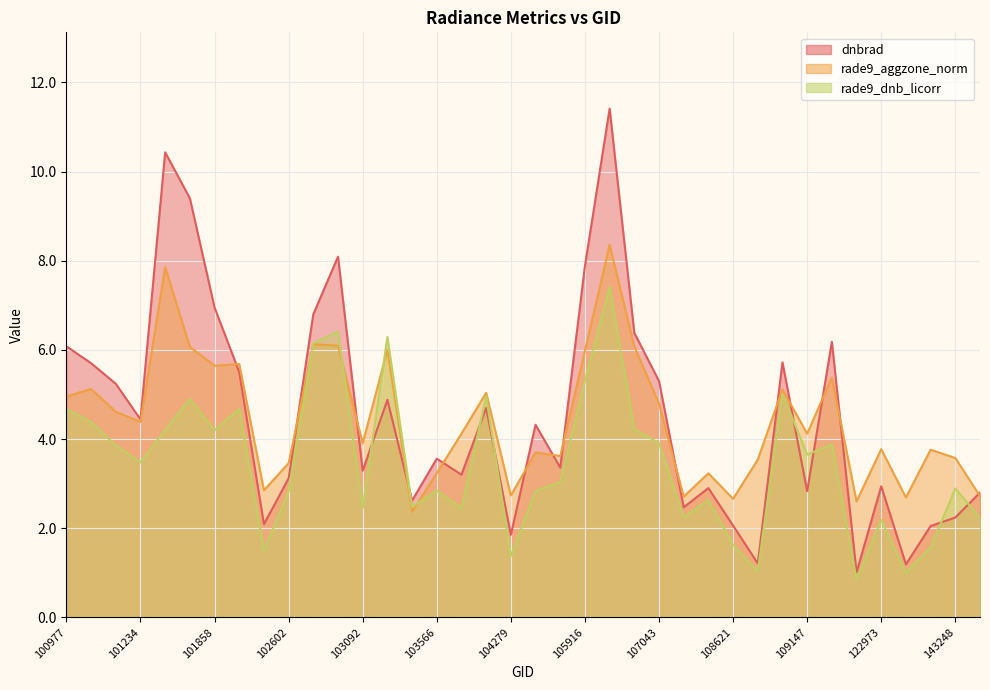

True or false: rade9_dnb_licorr and rade9_aggzone_norm cross at least once.

True